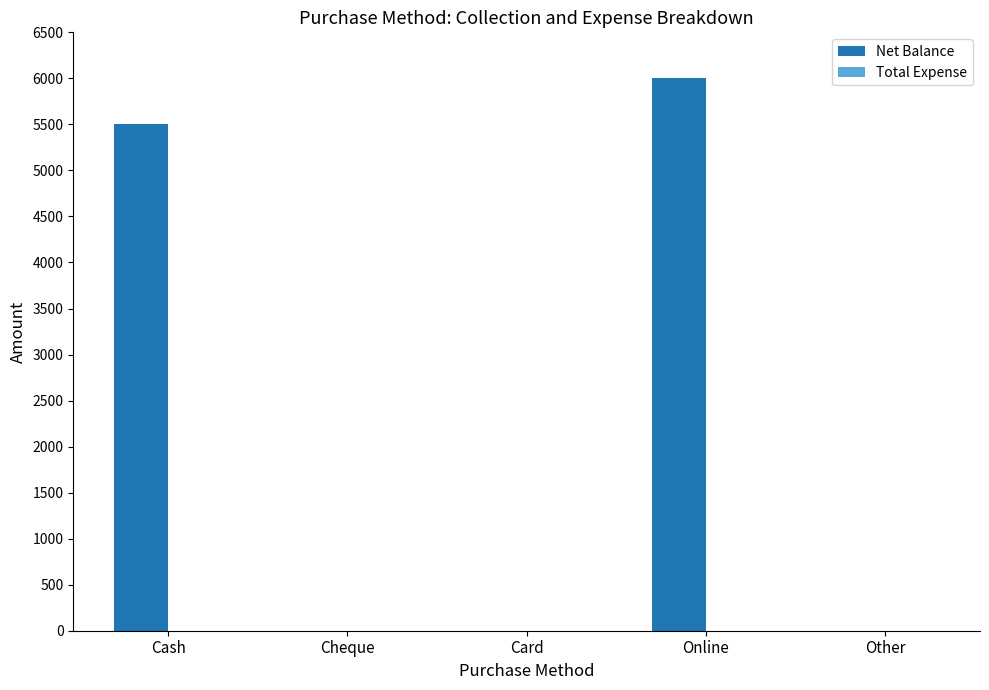

What is the change in value from Cheque to Online?

+5999